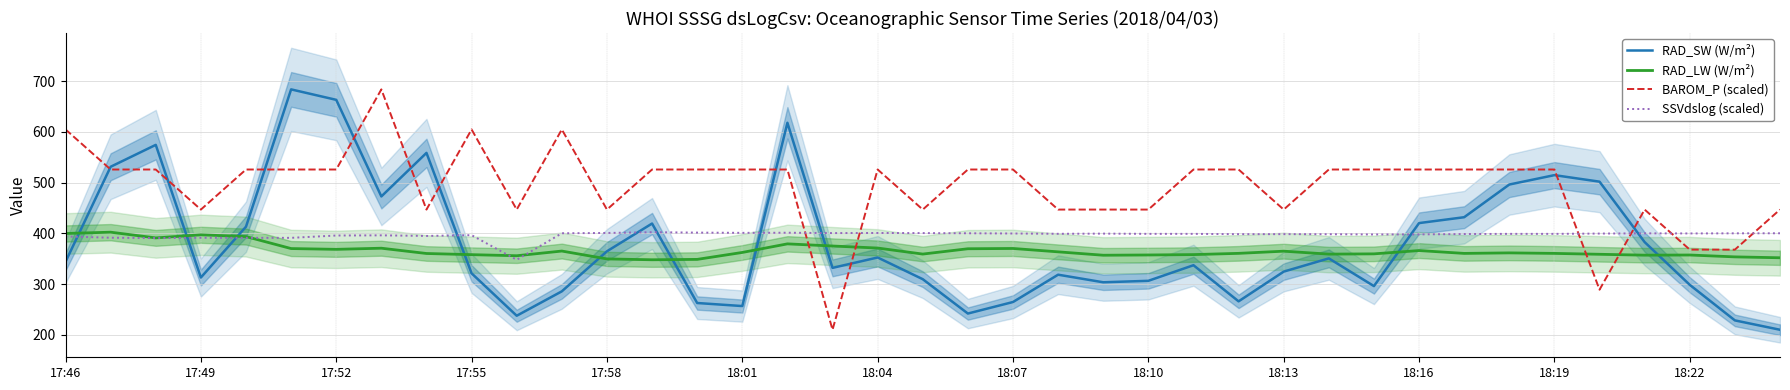

What is the maximum value for RAD_SW (W/m²)?

683.6